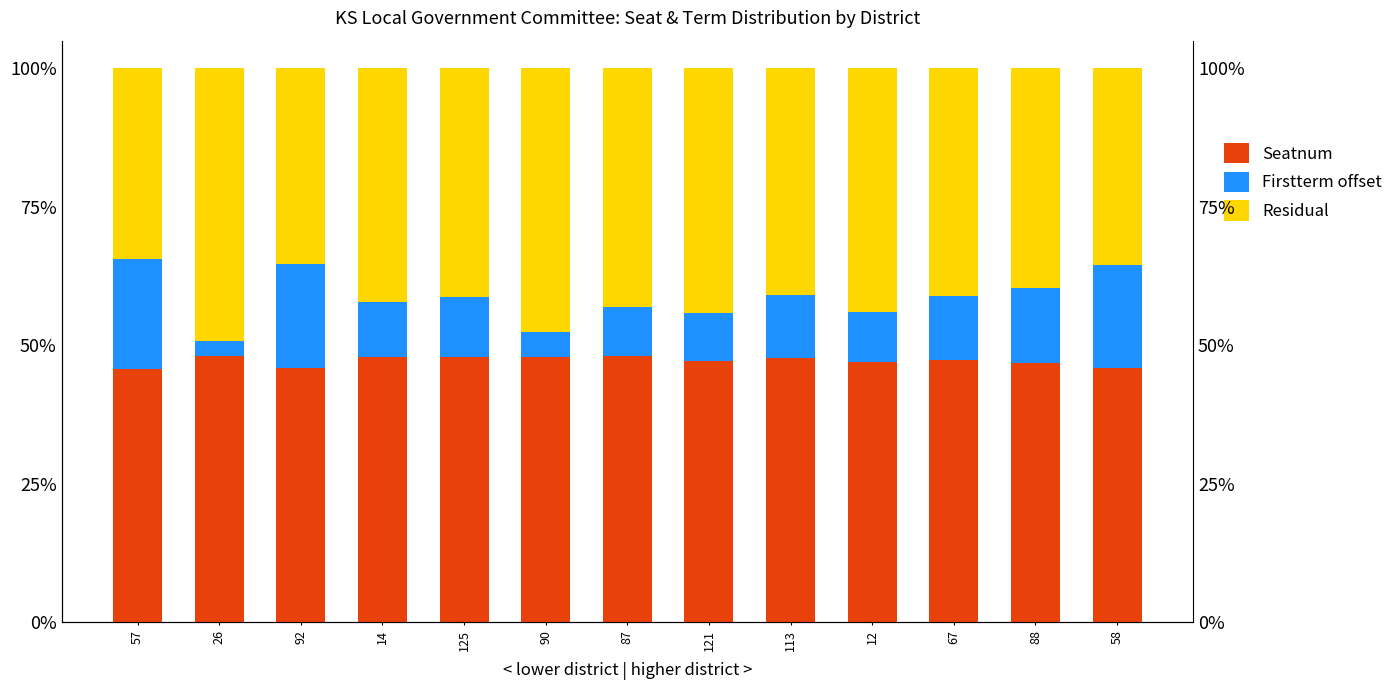

Is it true that Seatnum equals 0.6 at 57?

False